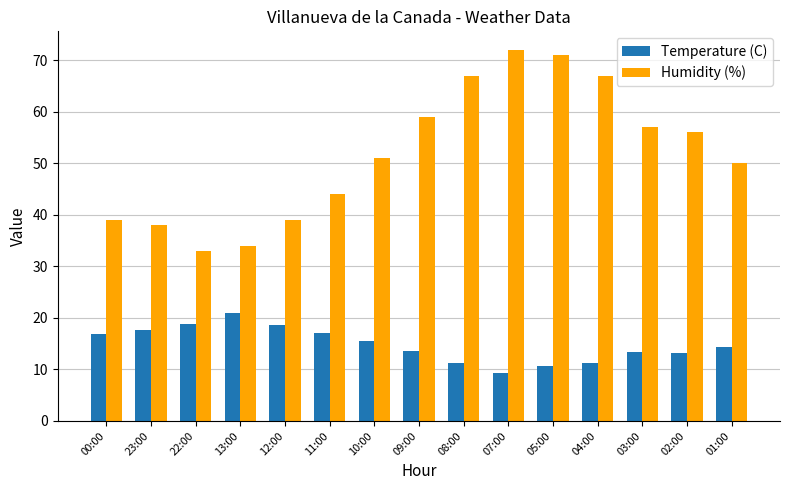

What is the difference between the highest and lowest values at 02:00?

42.8